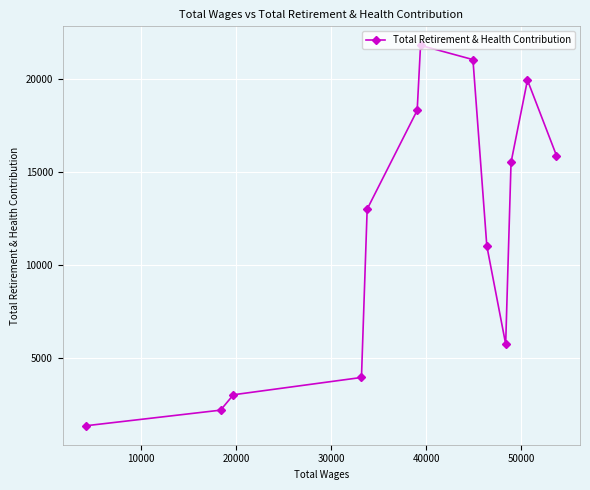

Does the chart have visible grid lines?

Yes